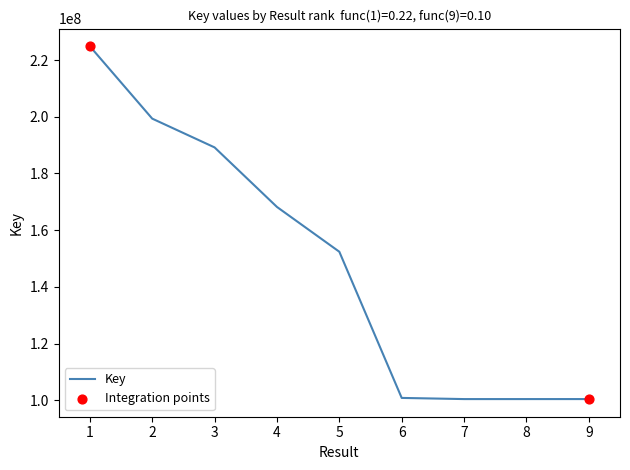

What is the ratio of the value at 7 to the value at 8?

1.0